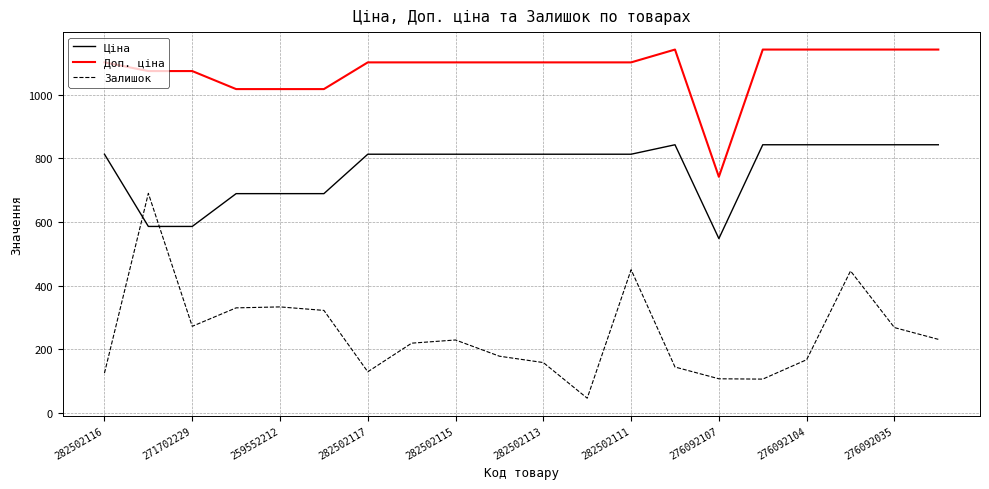

How many lines are shown in the chart?

3